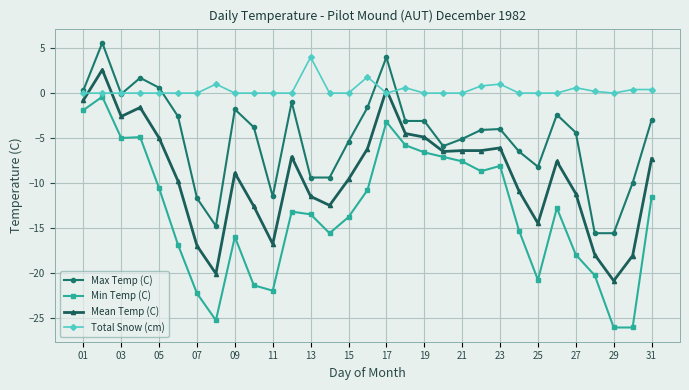

Rank the series by their maximum value, from lowest to highest.

Min Temp (C), Mean Temp (C), Total Snow (cm), Max Temp (C)